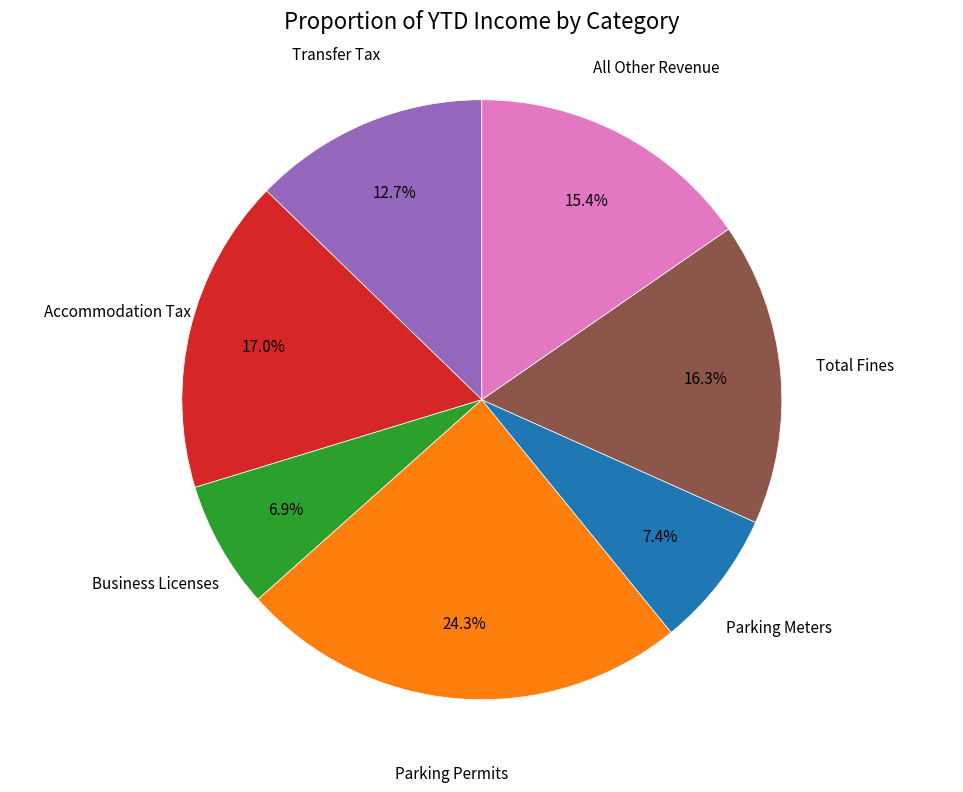

To the nearest percent, what is the difference between the largest and smallest slice percentages?

17%